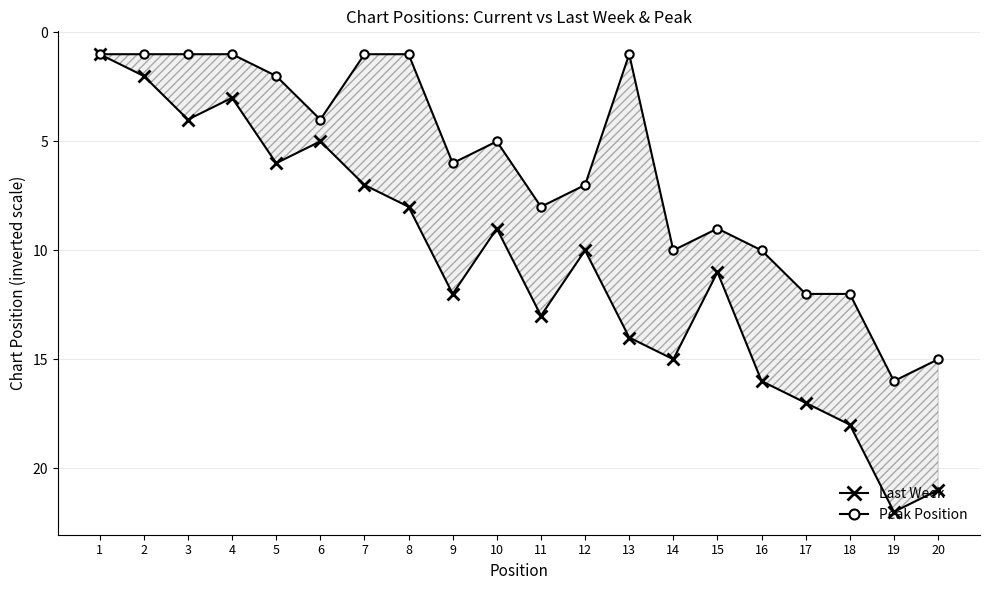

Where is the first local minimum for Last Week?

4